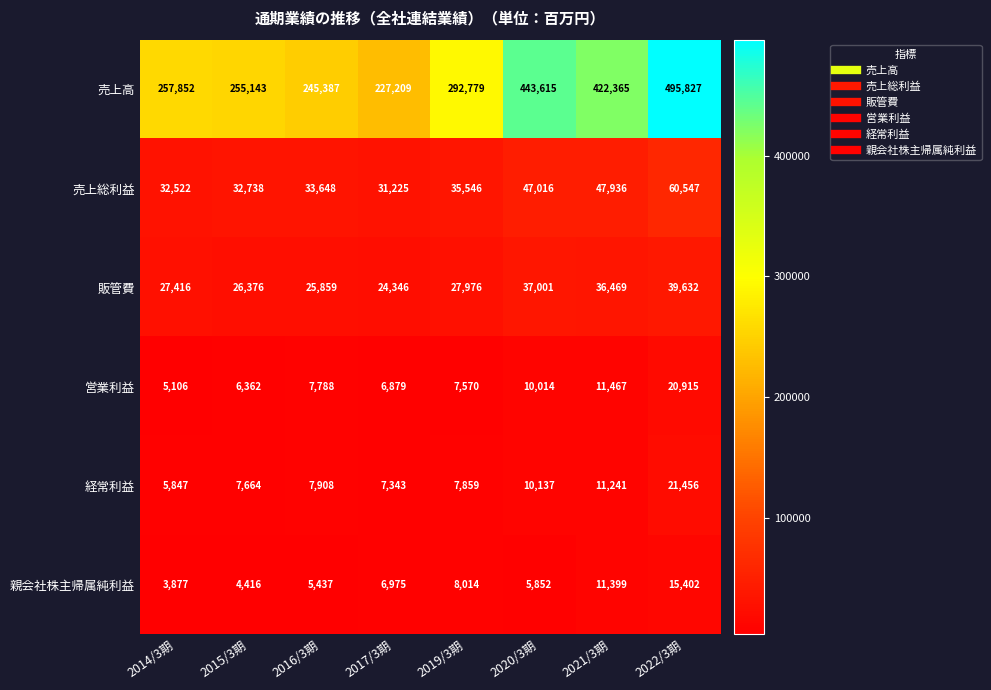

How many series are shown in this chart?

6